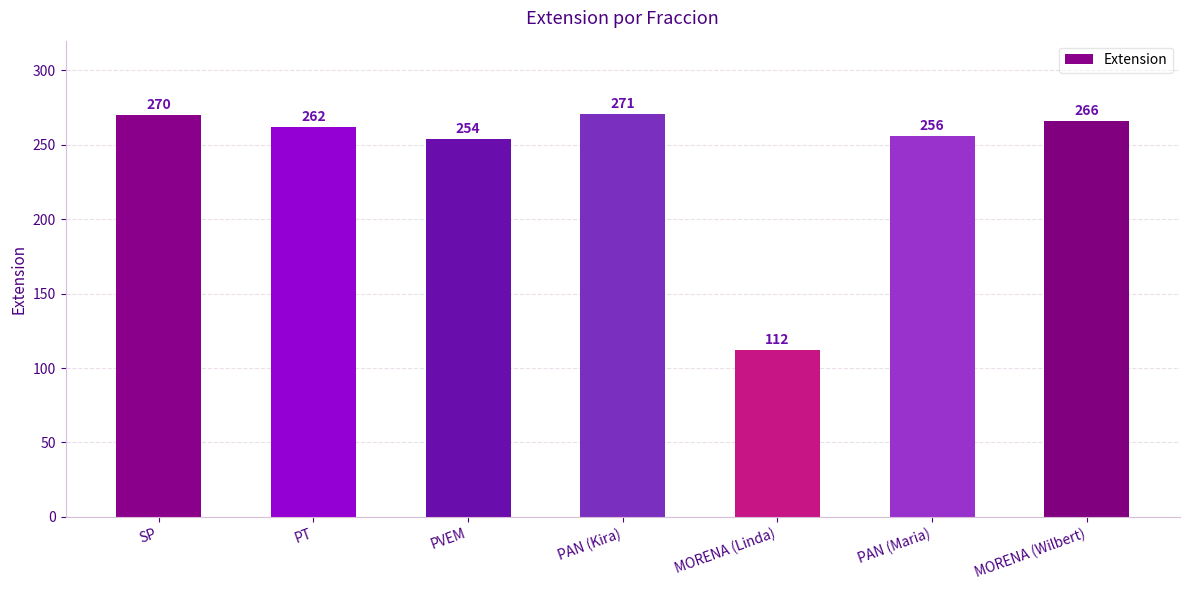

What is the difference between the maximum and minimum values?

159